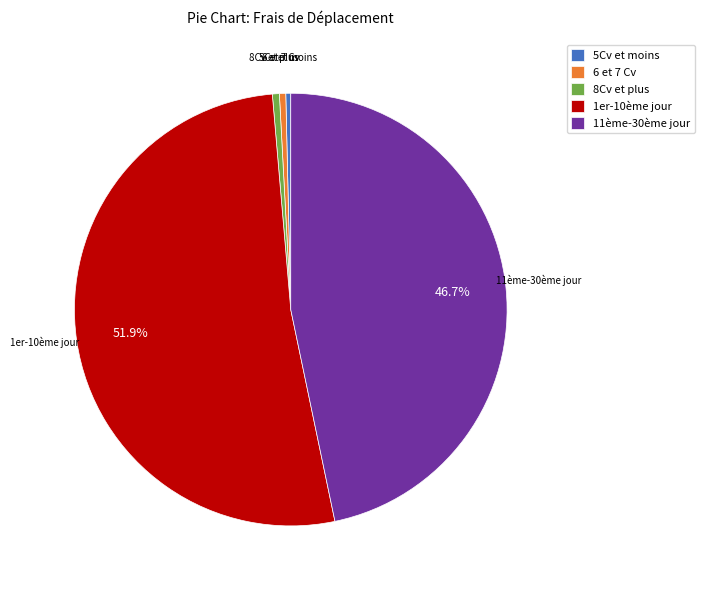

To the nearest percent, what portion does 5Cv et moins represent?

0%